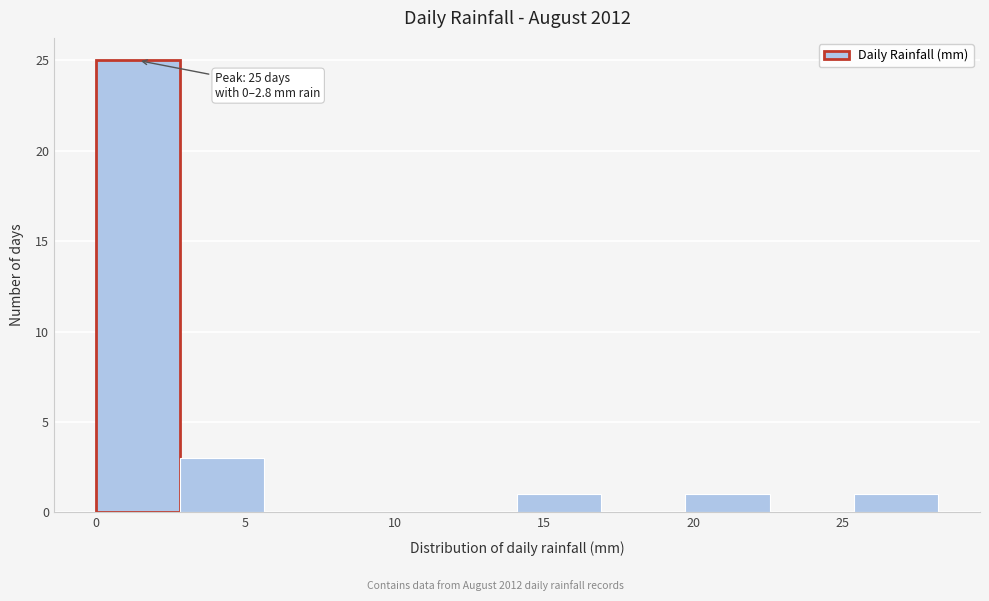

Over which range of the x-axis is the bar tallest?

0.0 to 3.0